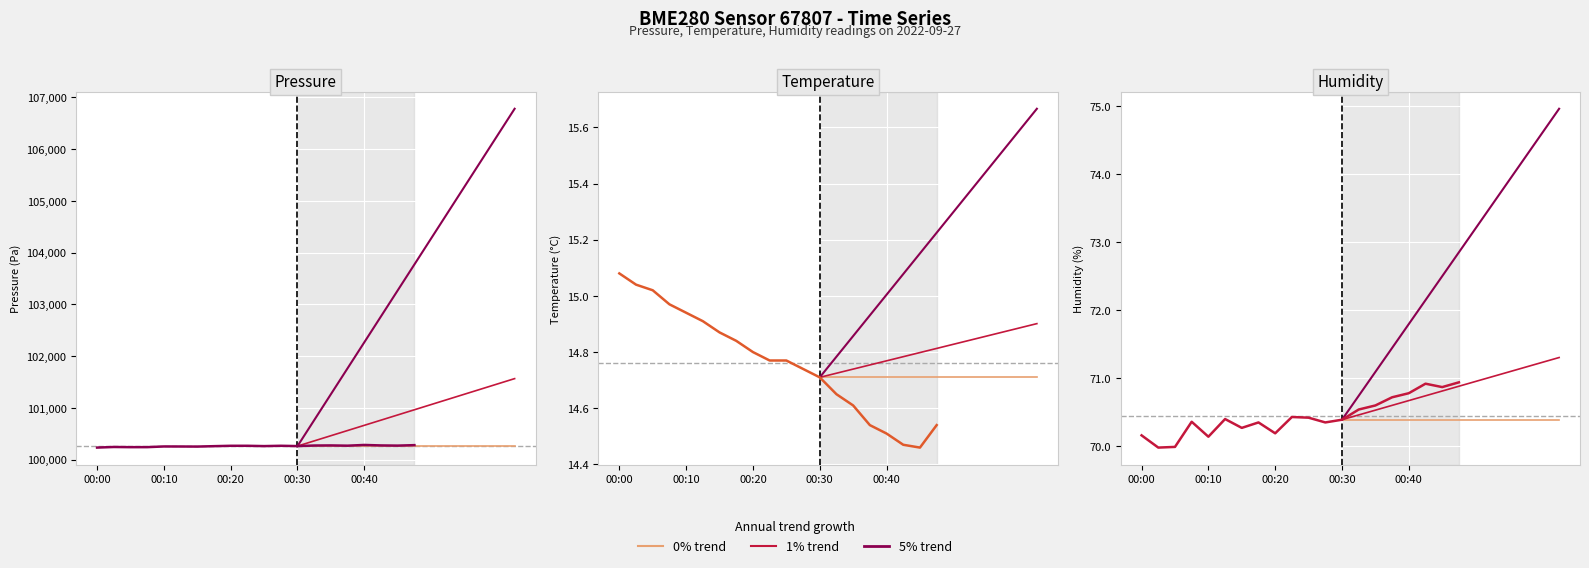

The value of humidity at 00:35 is 93.9. True or false?

False